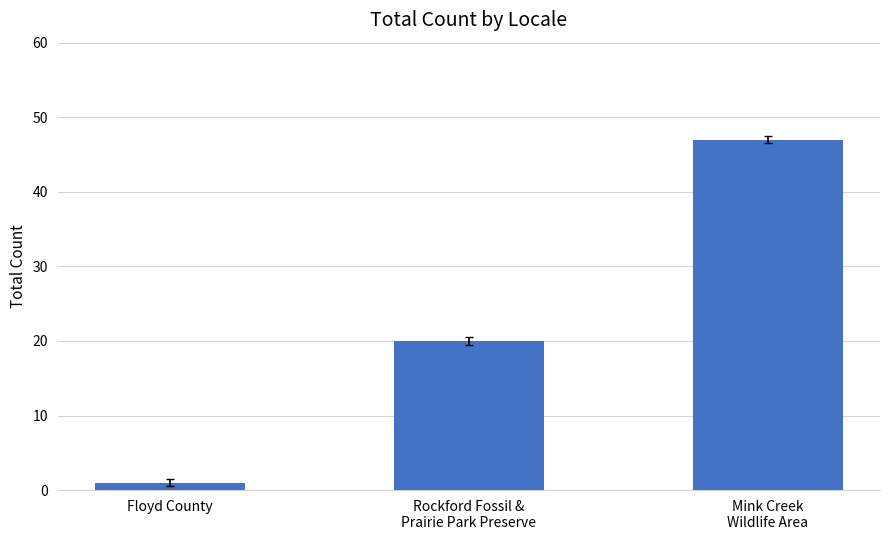

What position from the left is Floyd County?

1